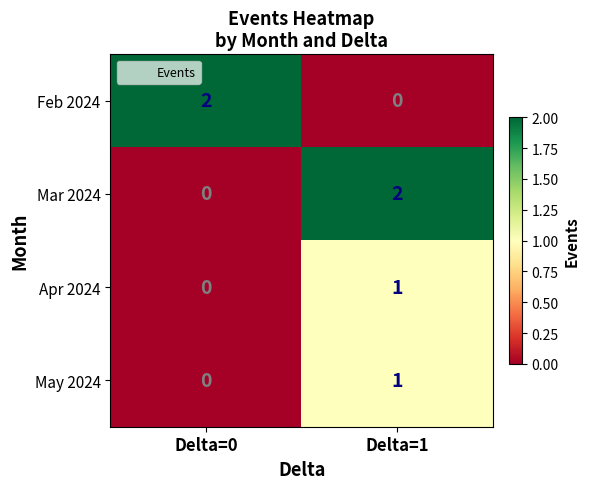

What is the total value across all series at Delta=0?

2